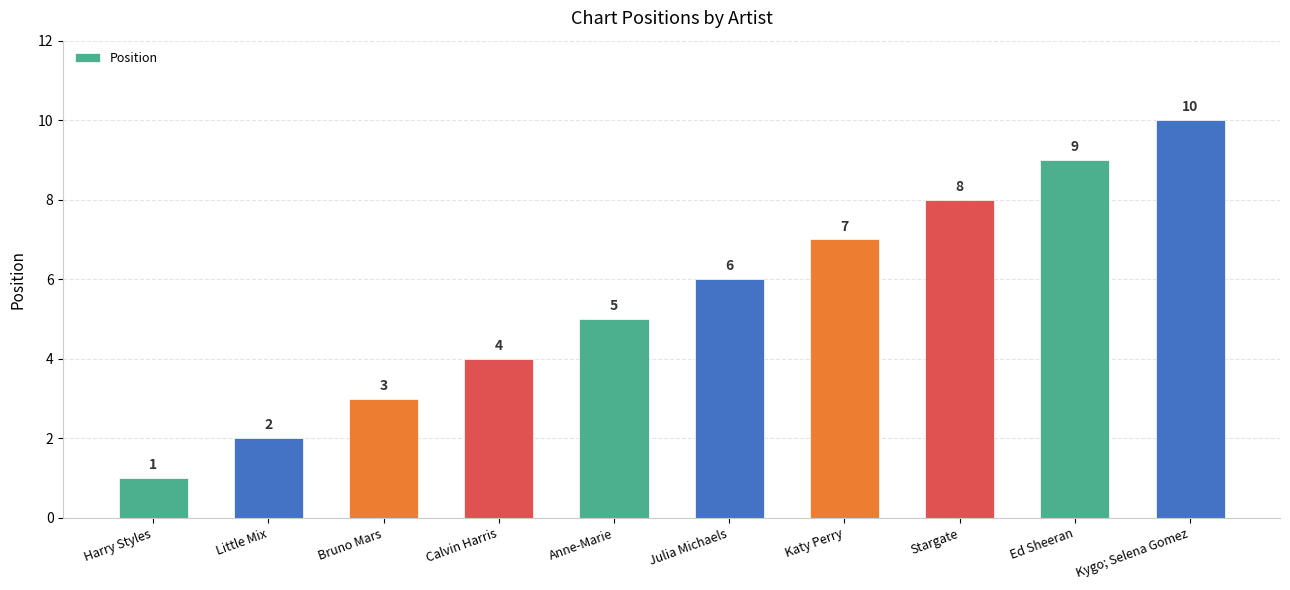

What is the label of the 3rd bar from the right?

Stargate